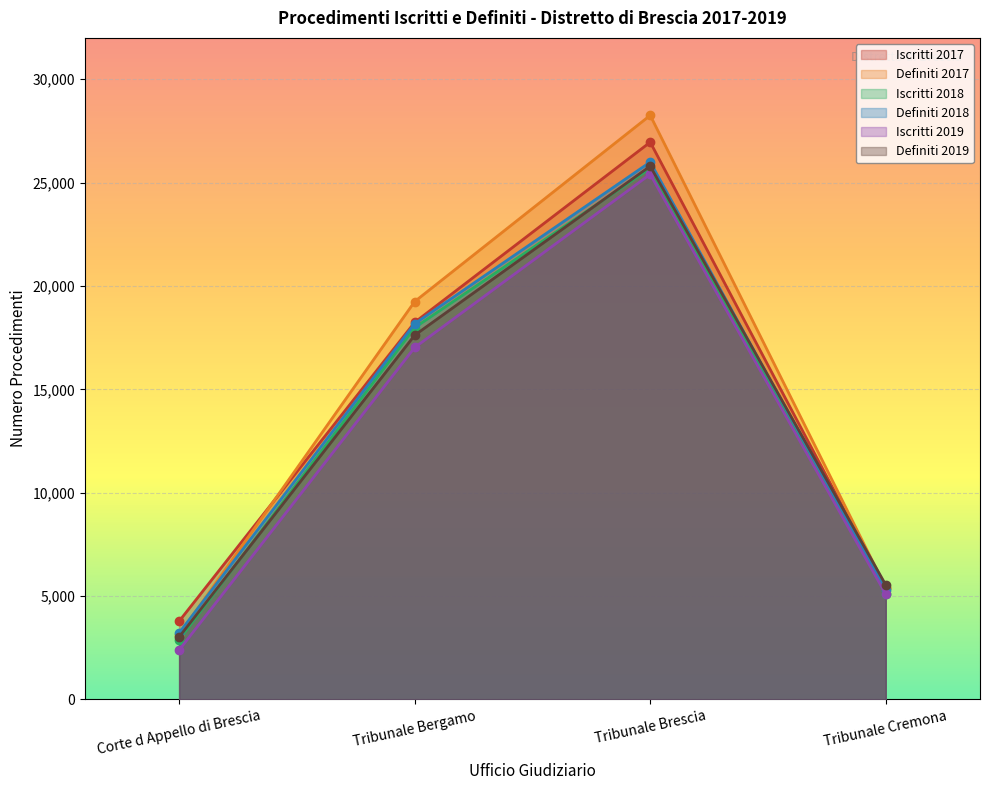

Reading left to right, extract all data points from this chart.

Iscritti 2017: 3784	18241	26956	5367
Definiti 2017: 3124	19246	28254	5403
Iscritti 2018: 2894	17986	25695	5112
Definiti 2018: 3219	18174	25994	5284
Iscritti 2019: 2389	17024	25403	5091
Definiti 2019: 3021	17618	25795	5536